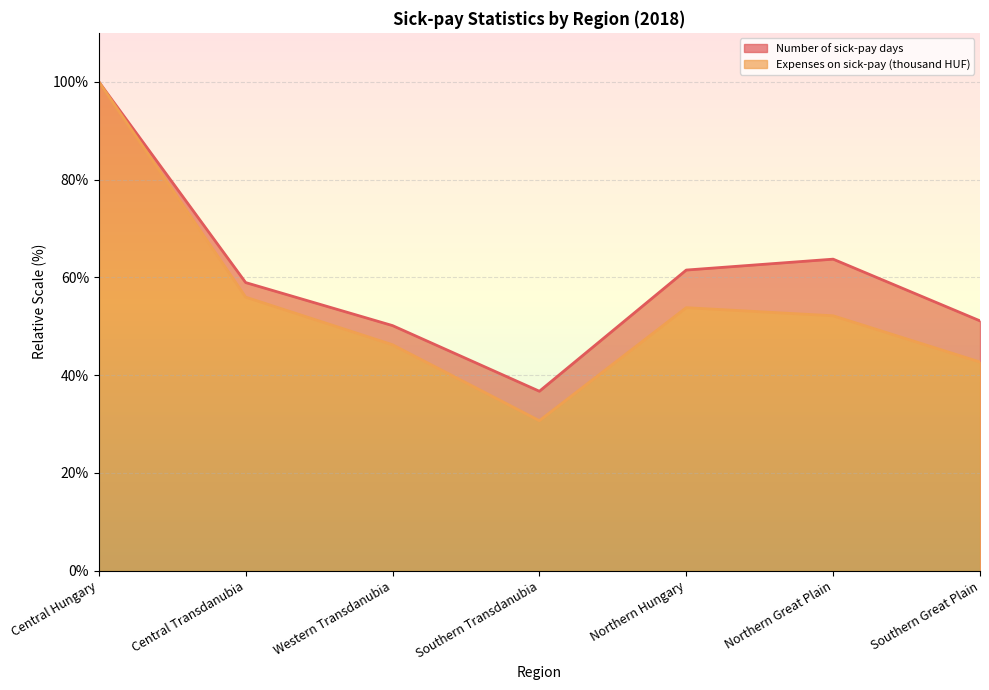

How many interior local valleys does the Number of sick-pay days series have?

1